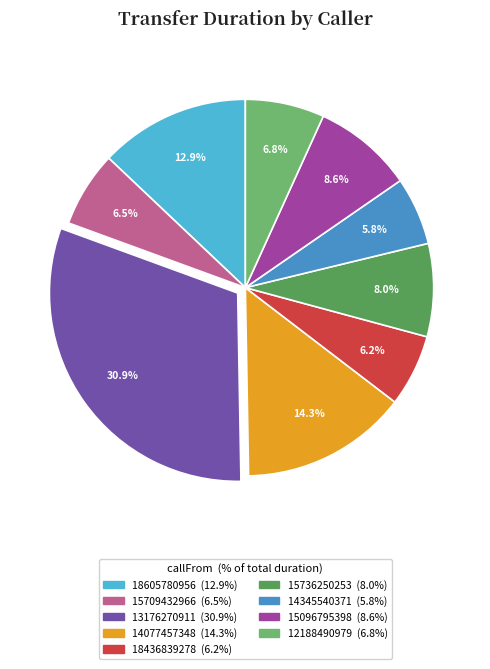

True or false: 12188490979 accounts for 1% of the total.

False